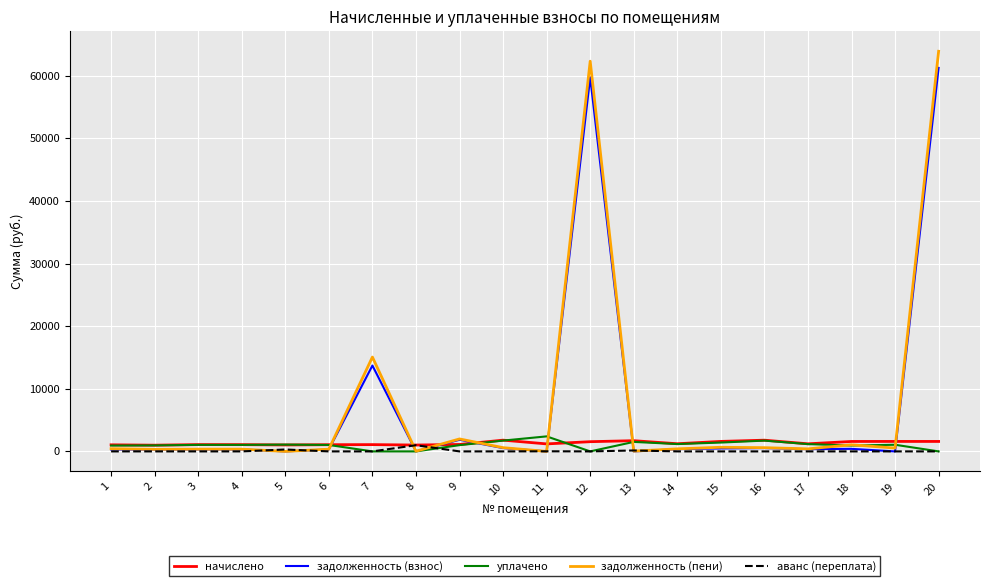

Which series has the largest range (max minus min)?

задолженность (пени)